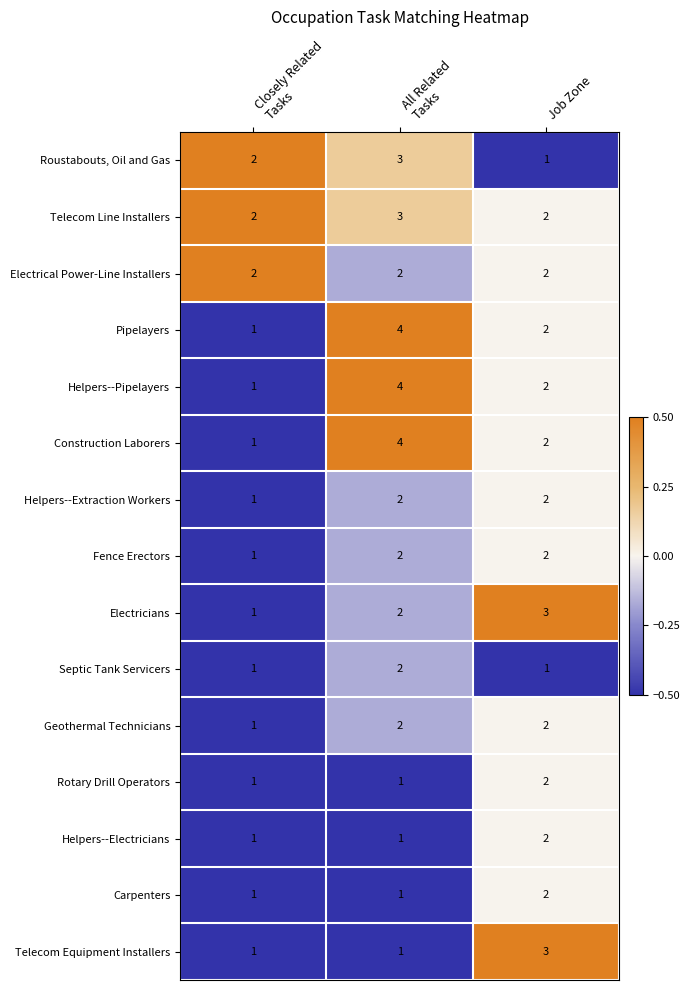

What is the maximum value shown in the chart?

4